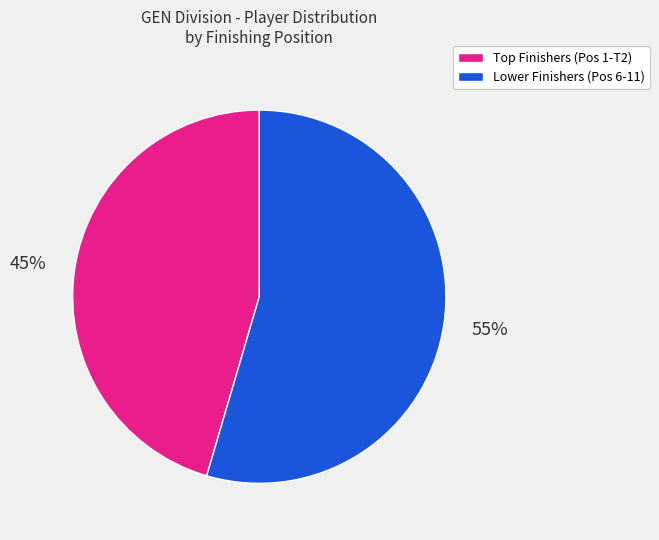

How many slices are in this pie chart?

2